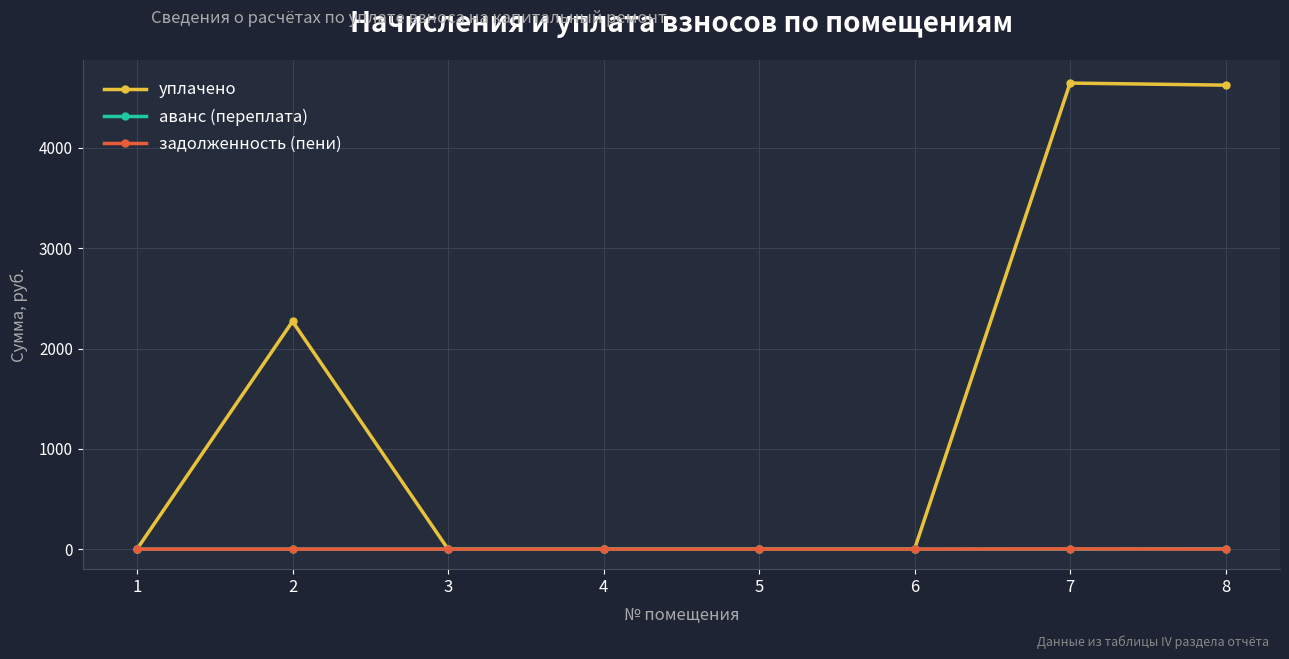

Which series has the largest total across all categories?

уплачено